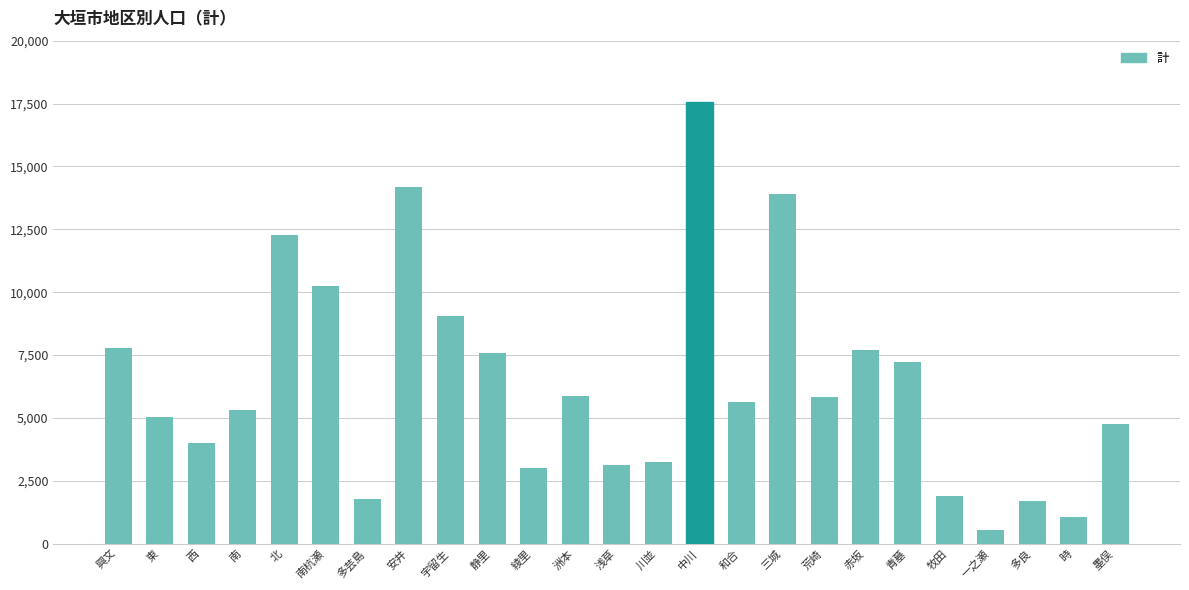

What is the maximum value shown in the chart?

17558